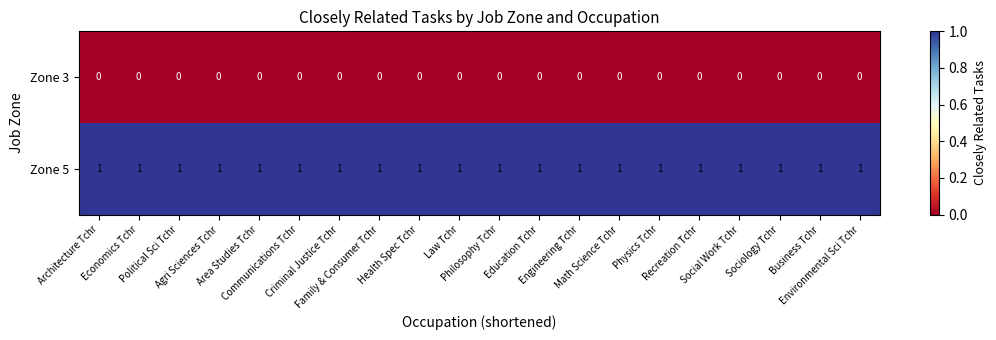

List the series in order of their peak value, lowest first.

Zone 3, Zone 5